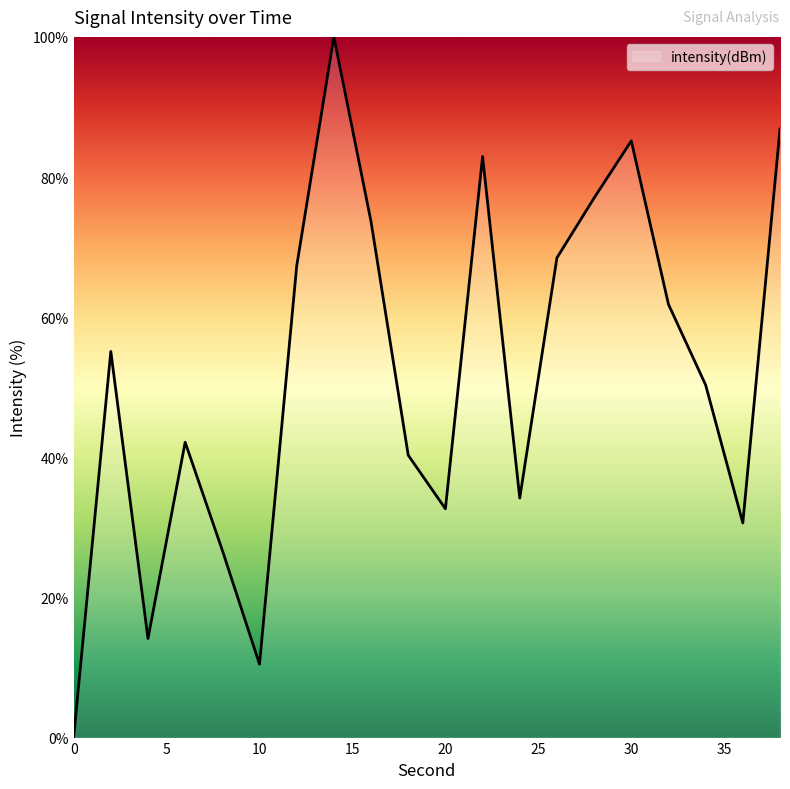

What is the maximum value shown in the chart?

100.0